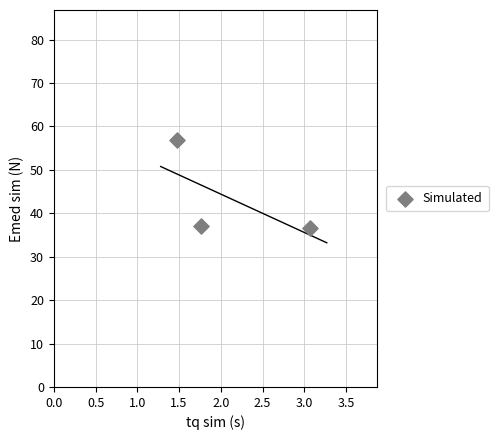

What is the range of Y values (max minus min)?

20.2